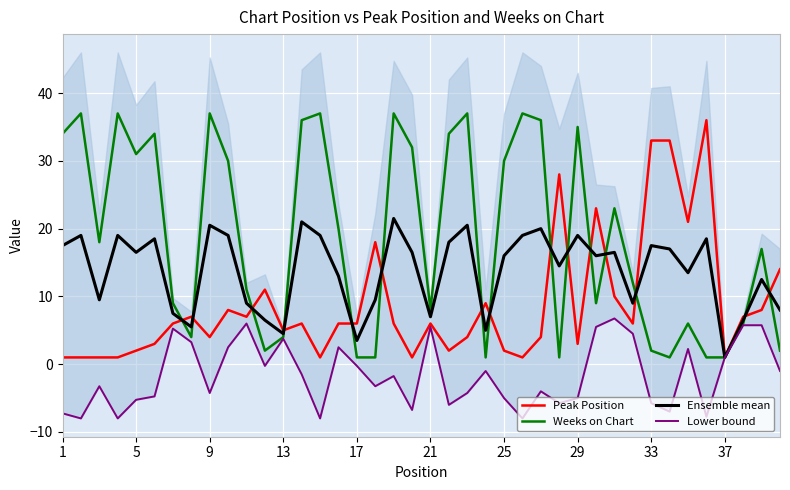

What is the value of the Peak Position point at the 17th from the left?

6.0